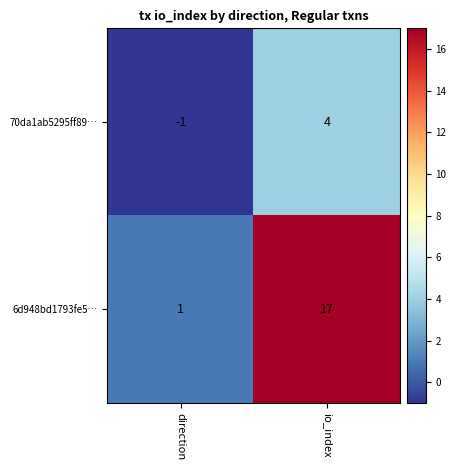

What is the smallest value displayed?

-1